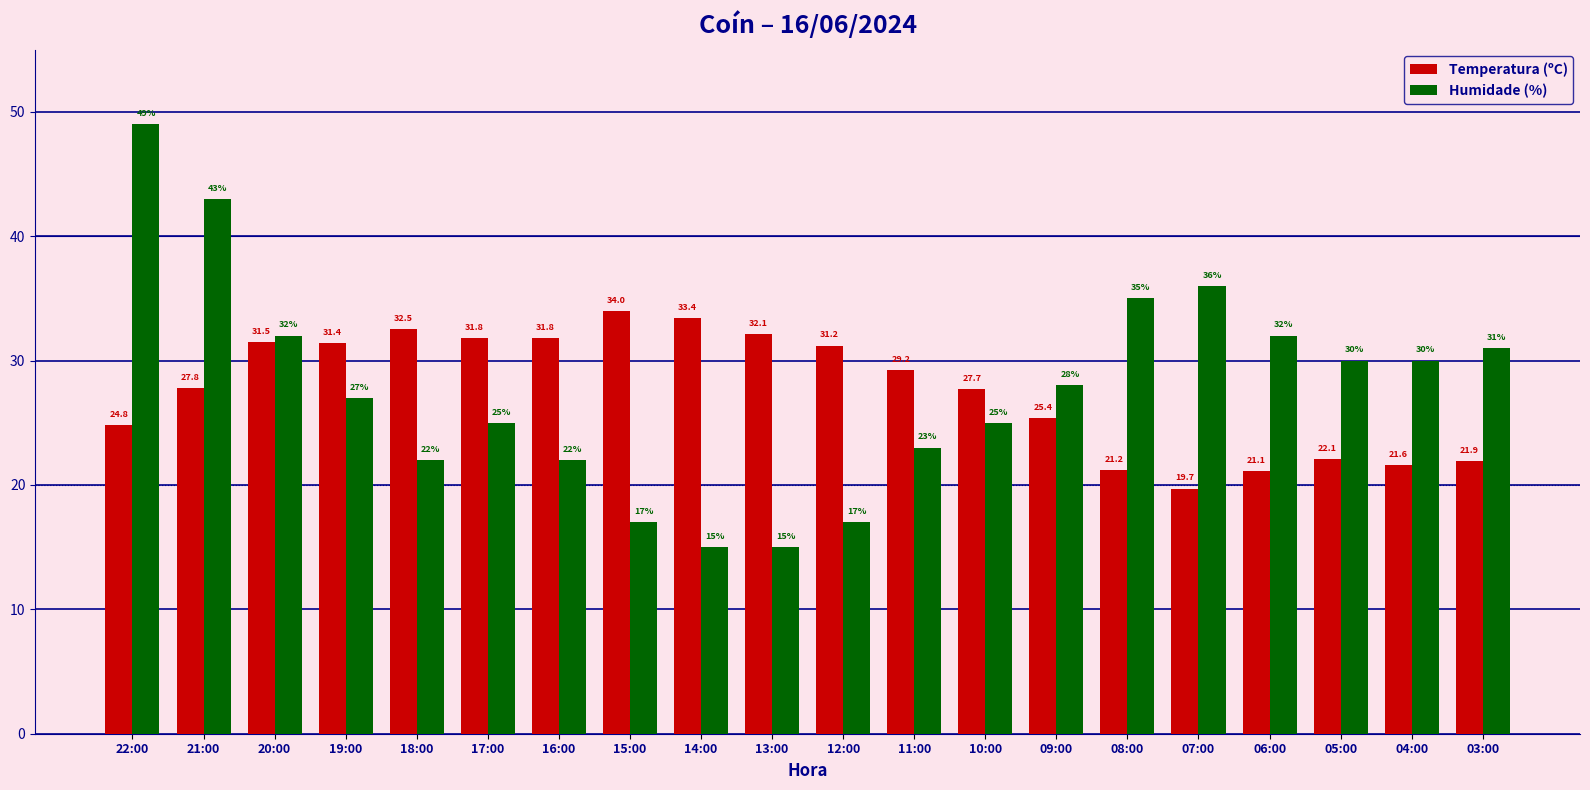

Rank the series by their maximum value, from lowest to highest.

Temperatura (ºC), Humidade (%)